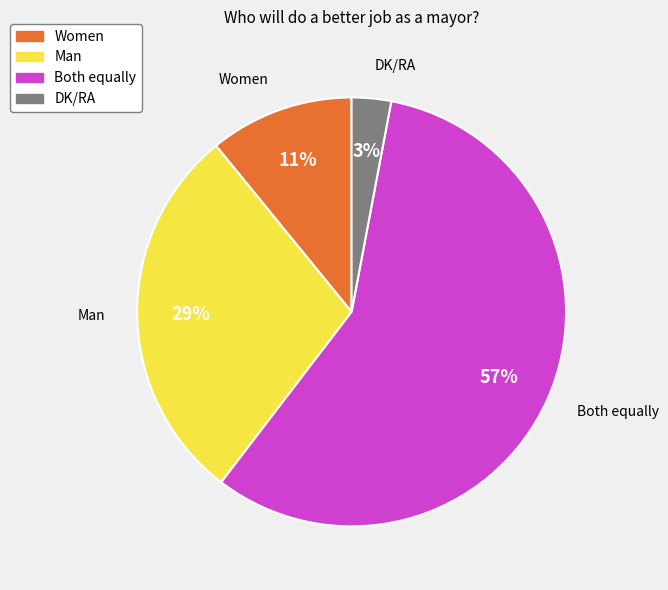

To the nearest percent, what percentage of the pie is Both equally?

57%